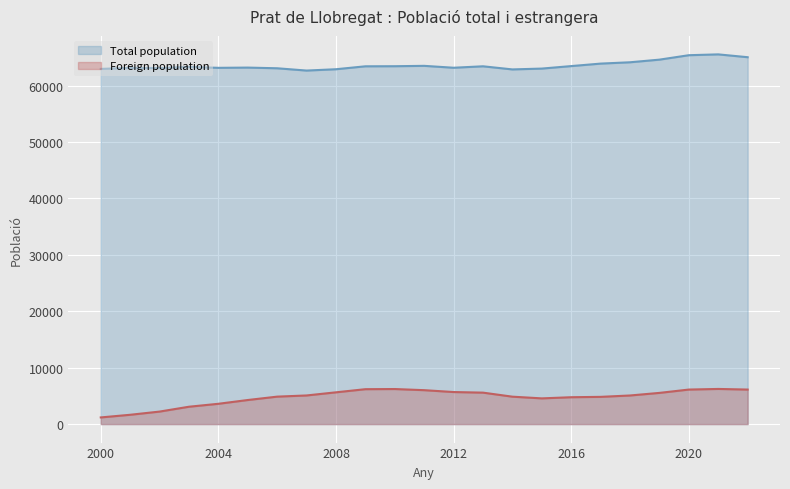

What is the value of the Foreign population point at the 12th from the left?

6013